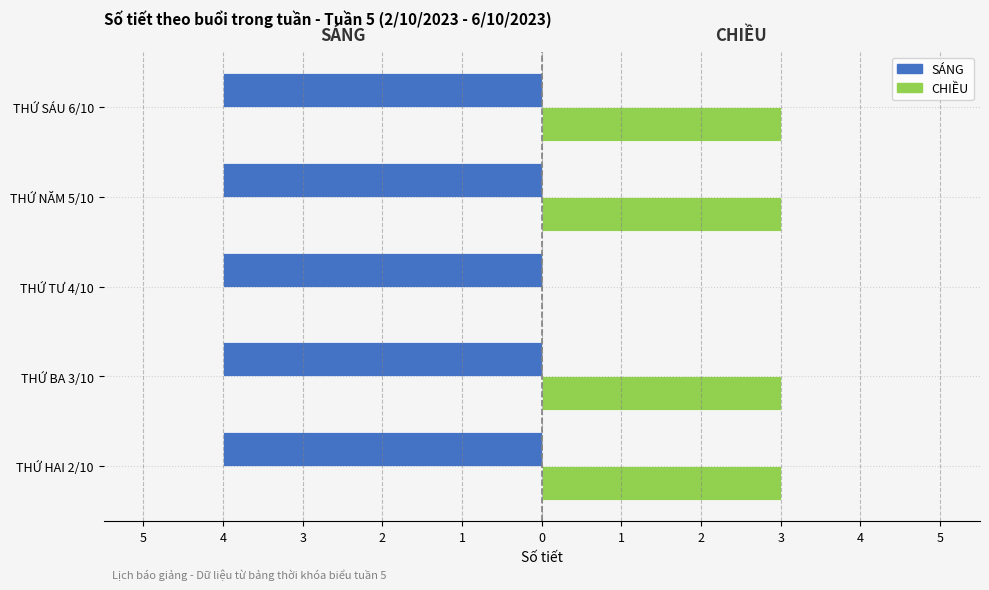

Which series has the largest range (max minus min)?

CHIỀU